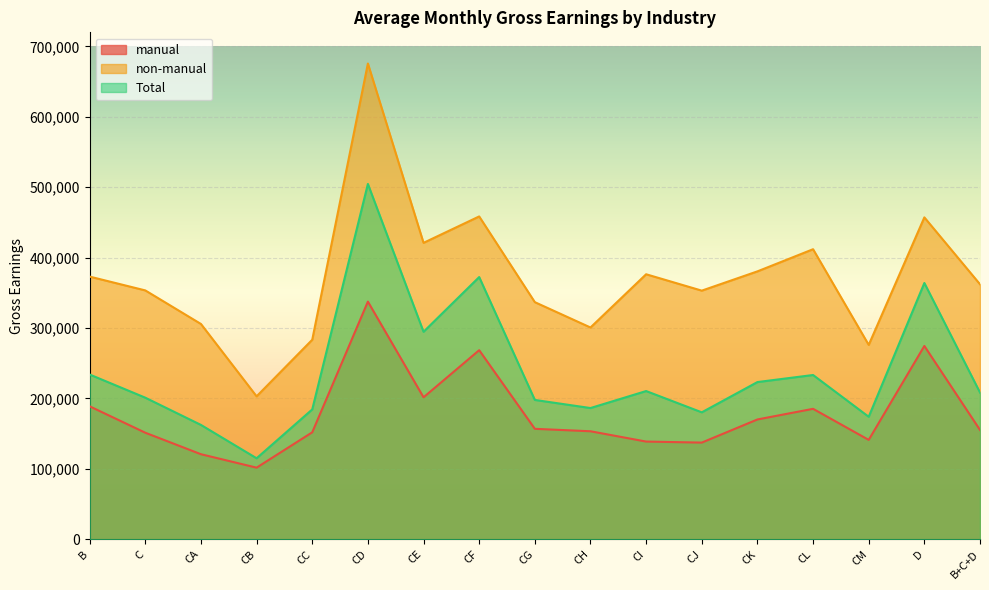

What is the sum of all non-manual values?

6328694